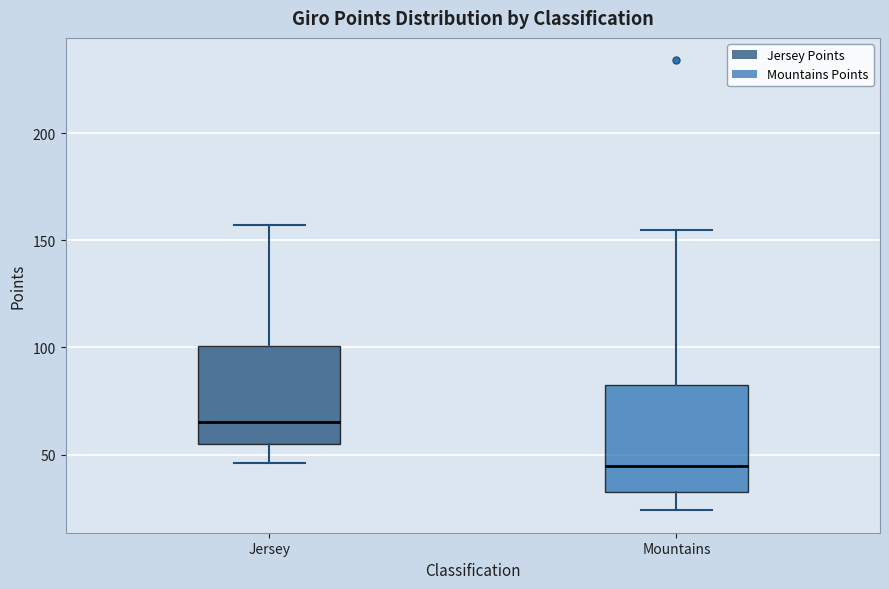

Reading left to right, read every box against the y-axis: the position of its median line, the range the box covers, and the ends of its whiskers. The values are not printed on the chart, so give them approximately, as read against the axis.

Jersey: median 65, box 55 to 100, whiskers 45 to 155
Mountains: median 45, box 35 to 80, whiskers 25 to 155